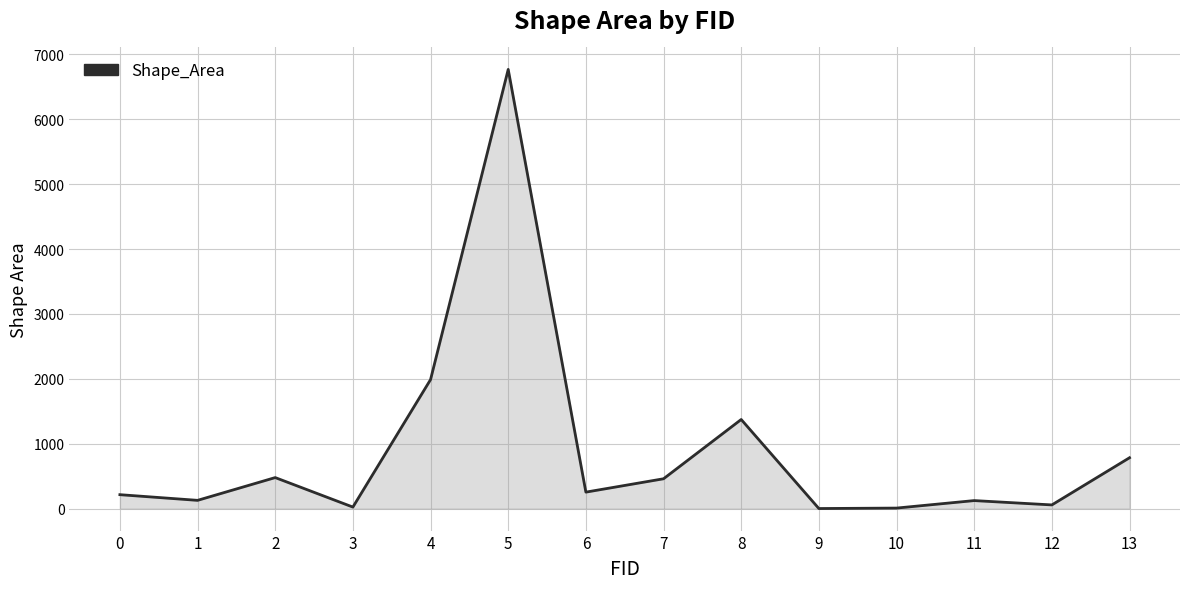

What is the greatest value displayed?

6769.5